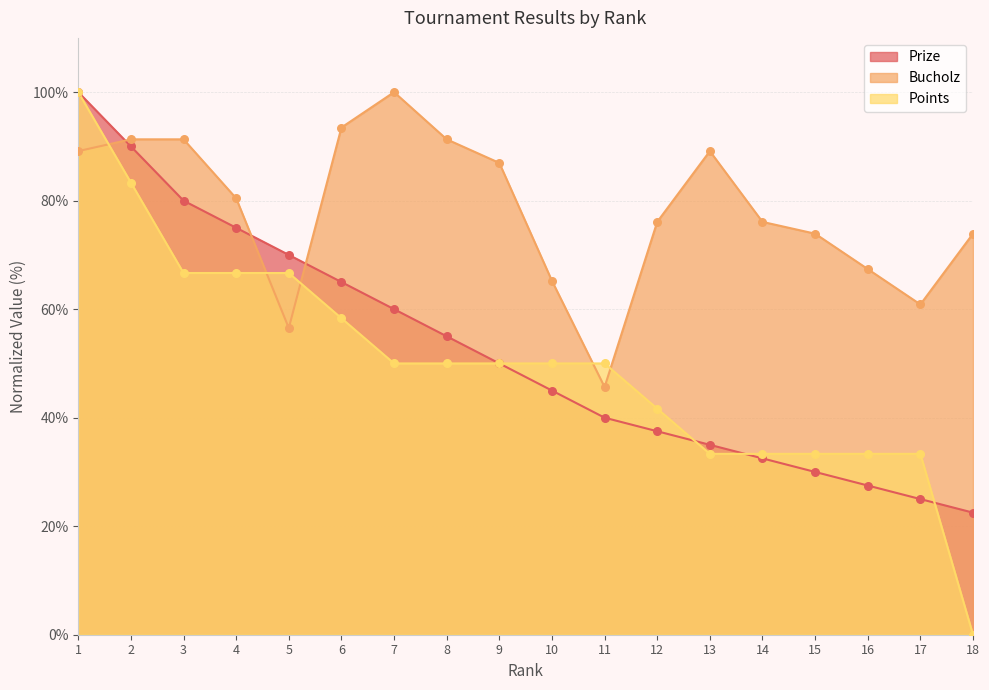

Which series contains the lowest Y value?

Points